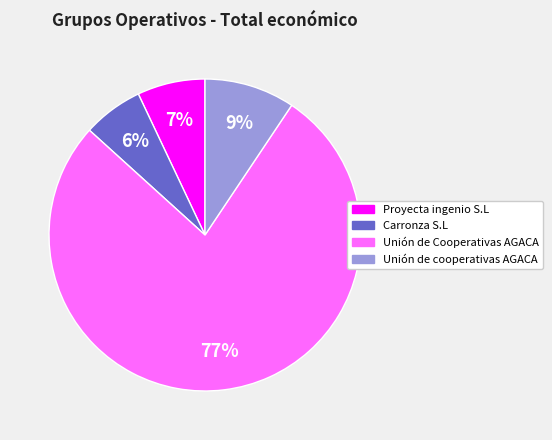

What is the smallest slice in the pie chart?

Carronza S.L